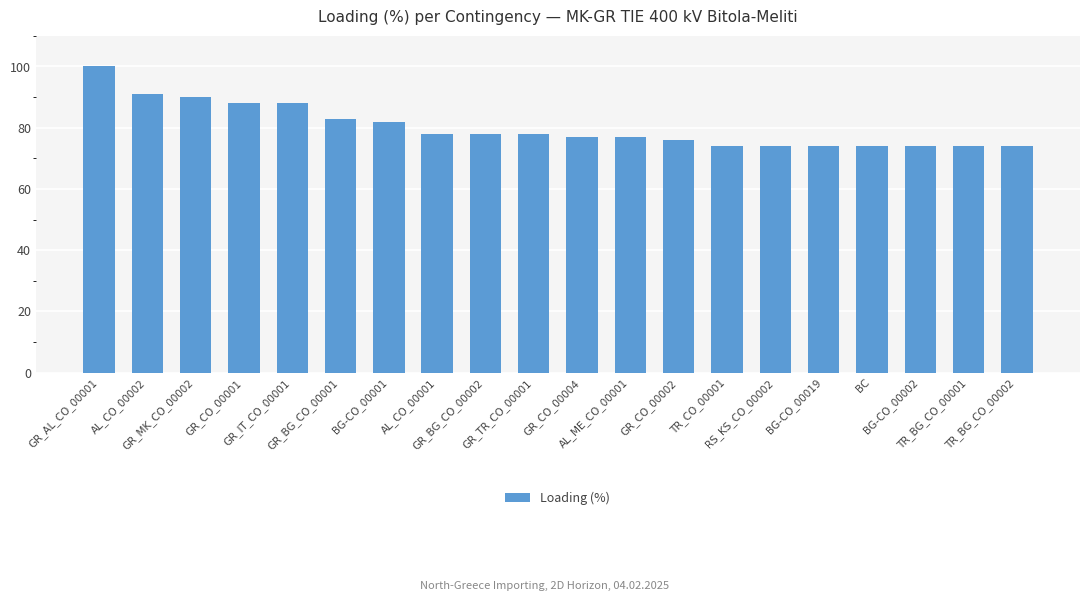

What is the value of the 4th bar from the left?

88